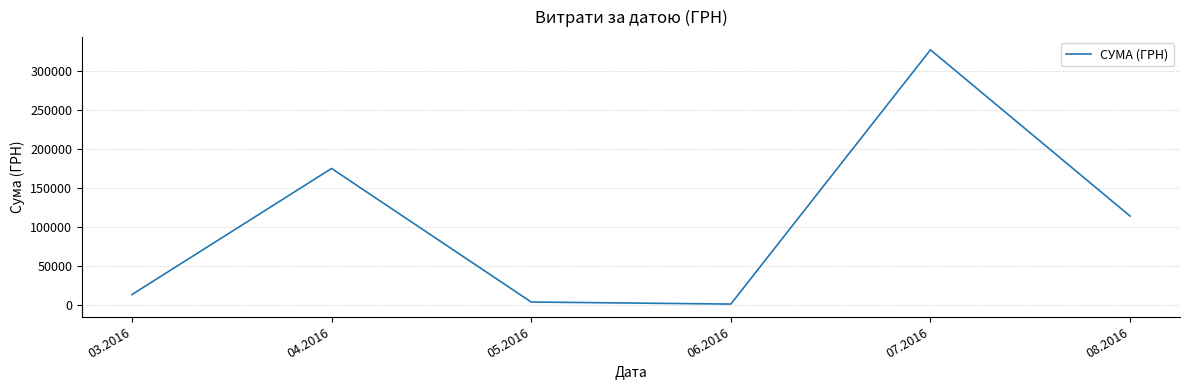

What is the ratio of the value at 04.2016 to the value at 03.2016?

13.7